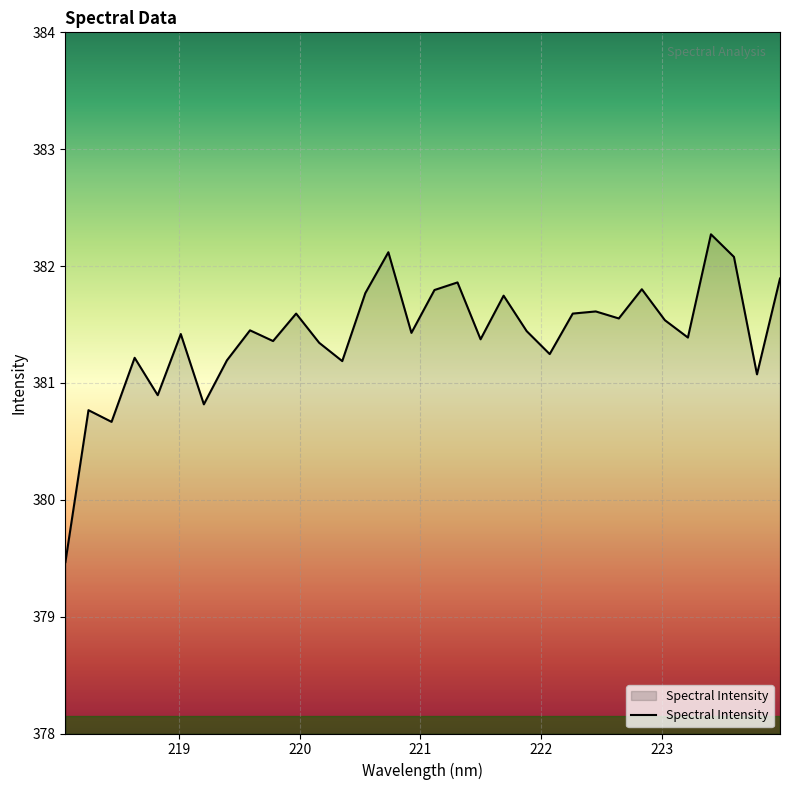

How many categories are shown in the chart?

32